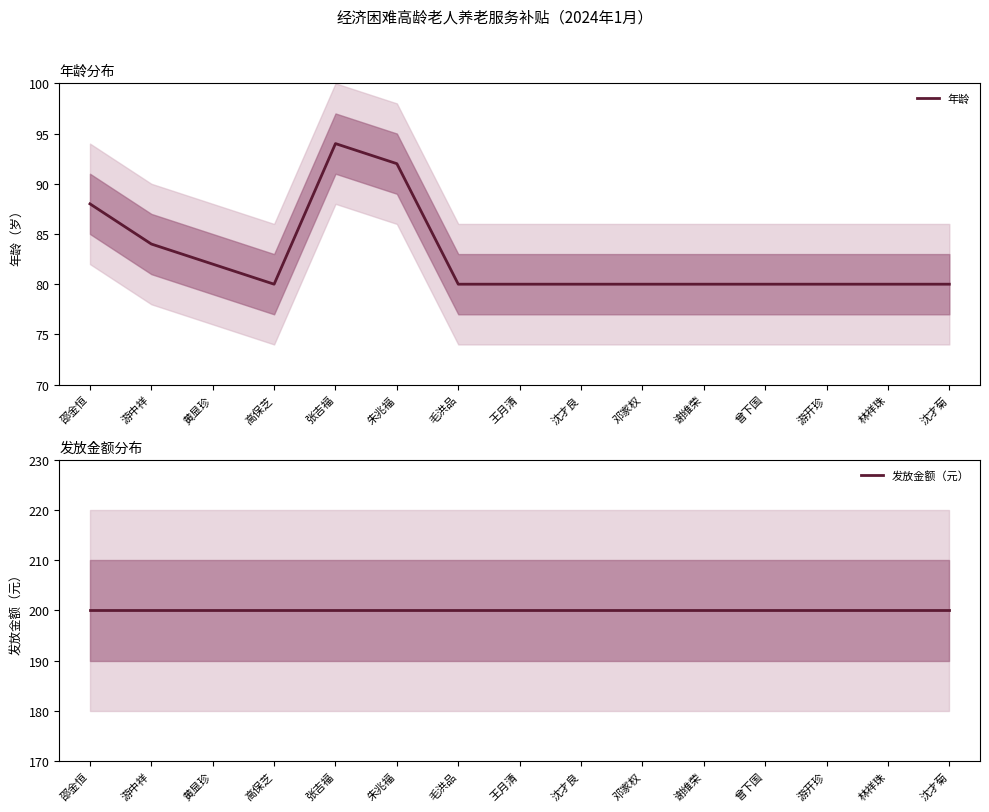

At which label does 发放金额（元） reach its peak?

邵金恒